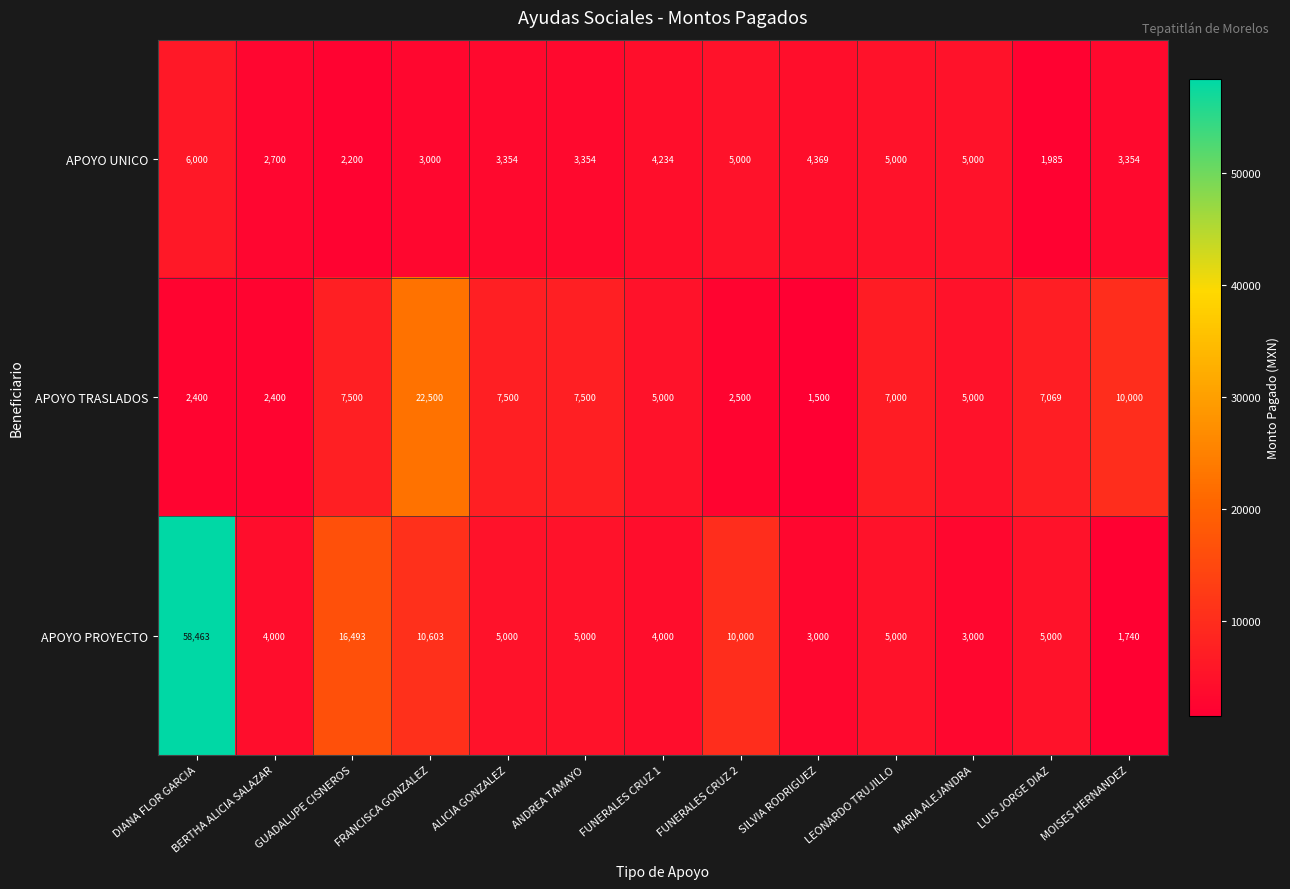

List the series in order of their peak value, lowest first.

APOYO UNICO, APOYO TRASLADOS, APOYO PROYECTO